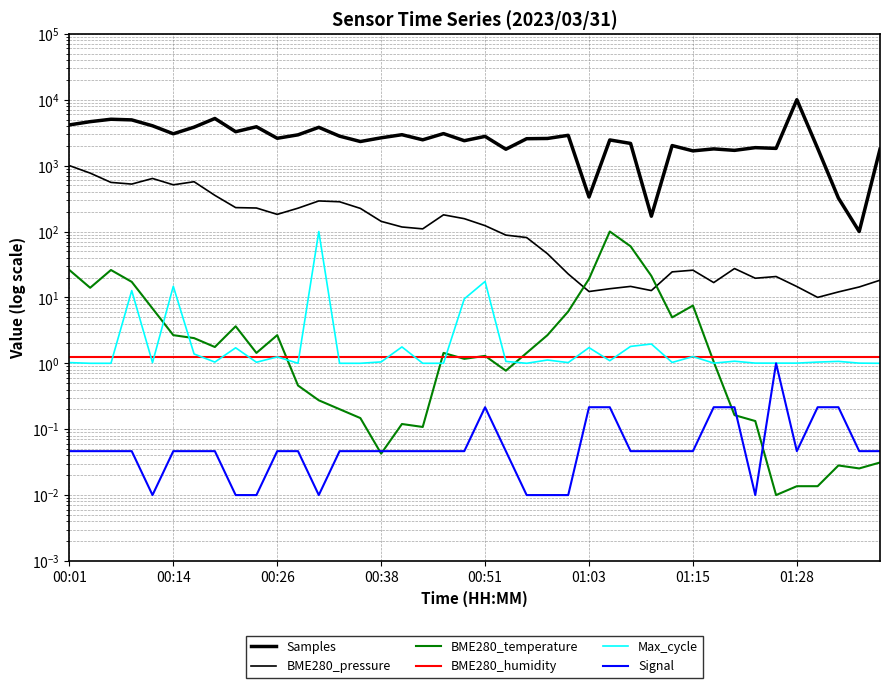

True or false: BME280_temperature has a value of 0.1 at 32.

False